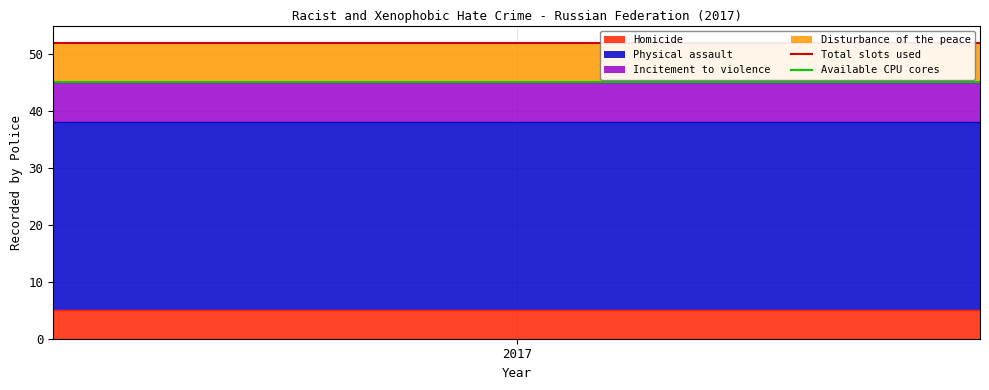

The value of Available CPU cores at 1 is 45. True or false?

True